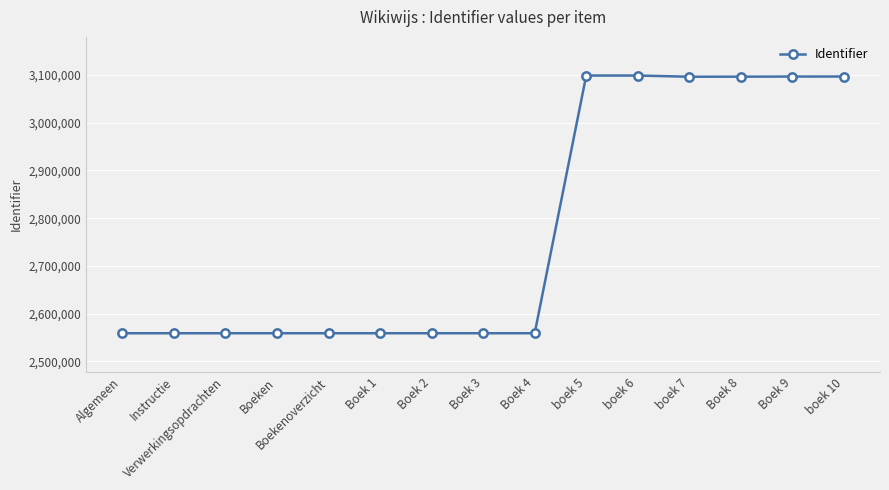

What is the ratio of the value at boek 6 to the value at boek 5?

1.0